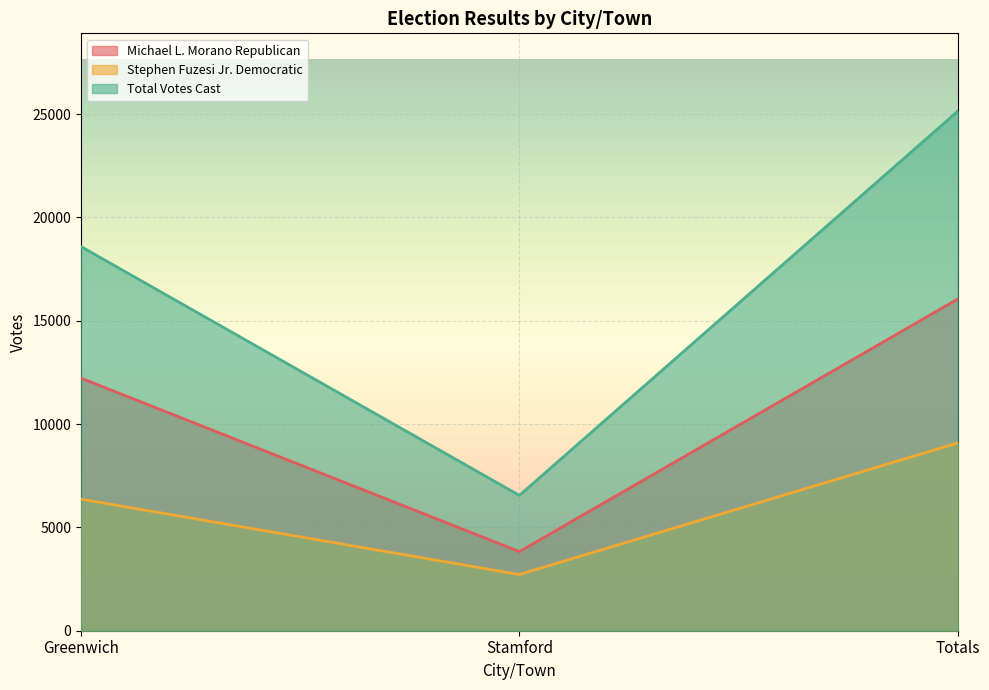

What is the value of the Stephen Fuzesi Jr. Democratic point at the 3rd from the left?

9088